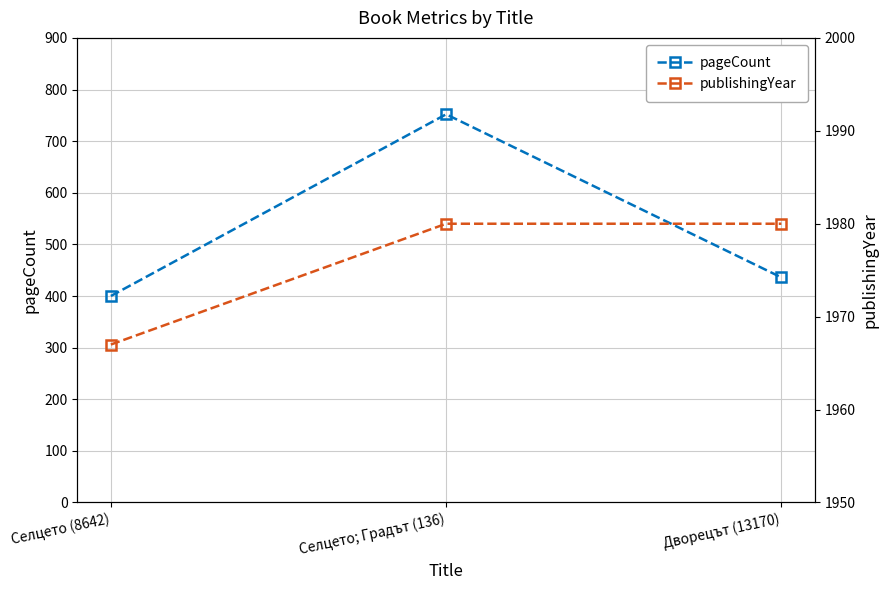

At which category is the sum across all series the highest?

Селцето; Градът (136)